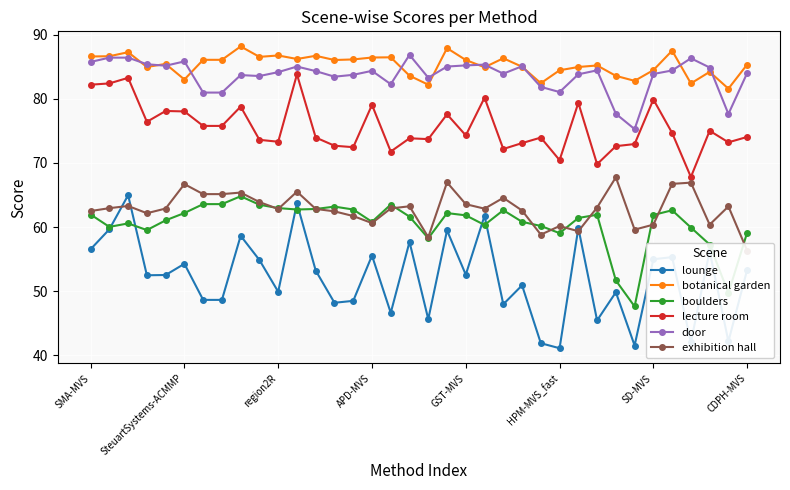

What is the average value of the botanical garden series?

85.3